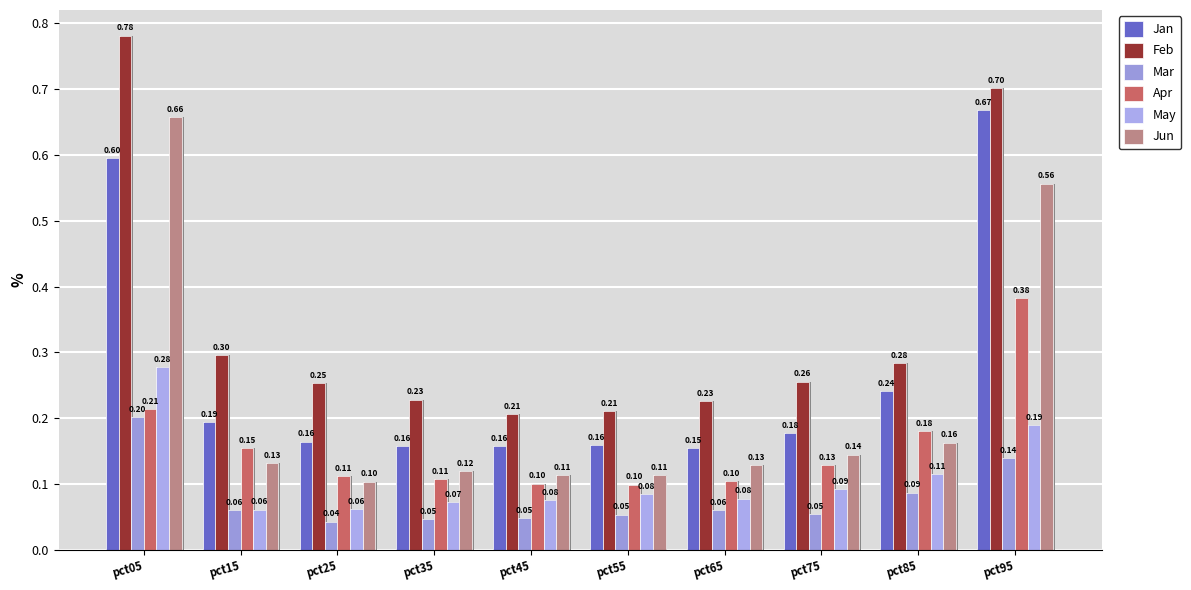

The value of Feb at pct45 is 0.2. True or false?

True